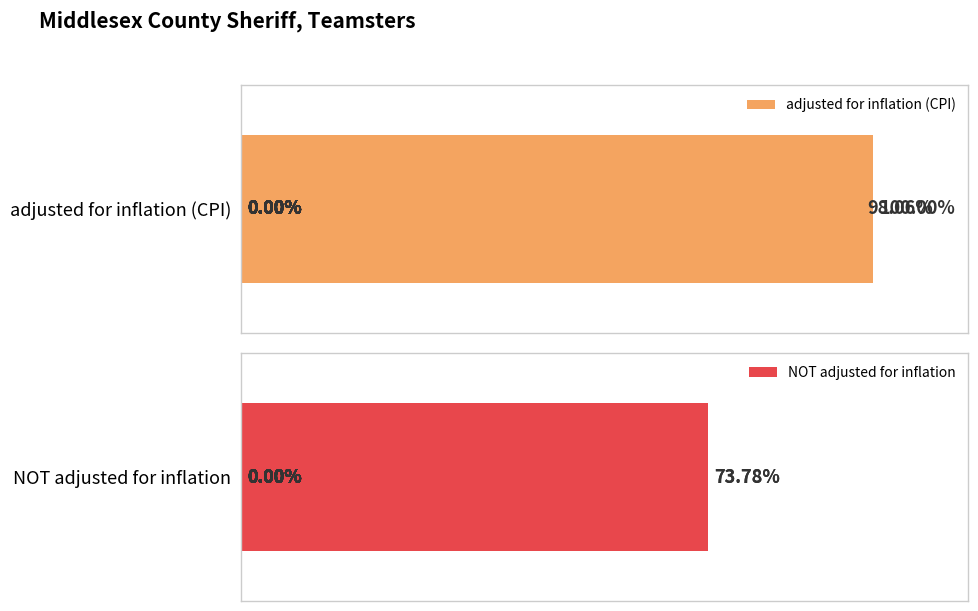

True or false: NOT adjusted for inflation has a value of 3538 at 12.

False